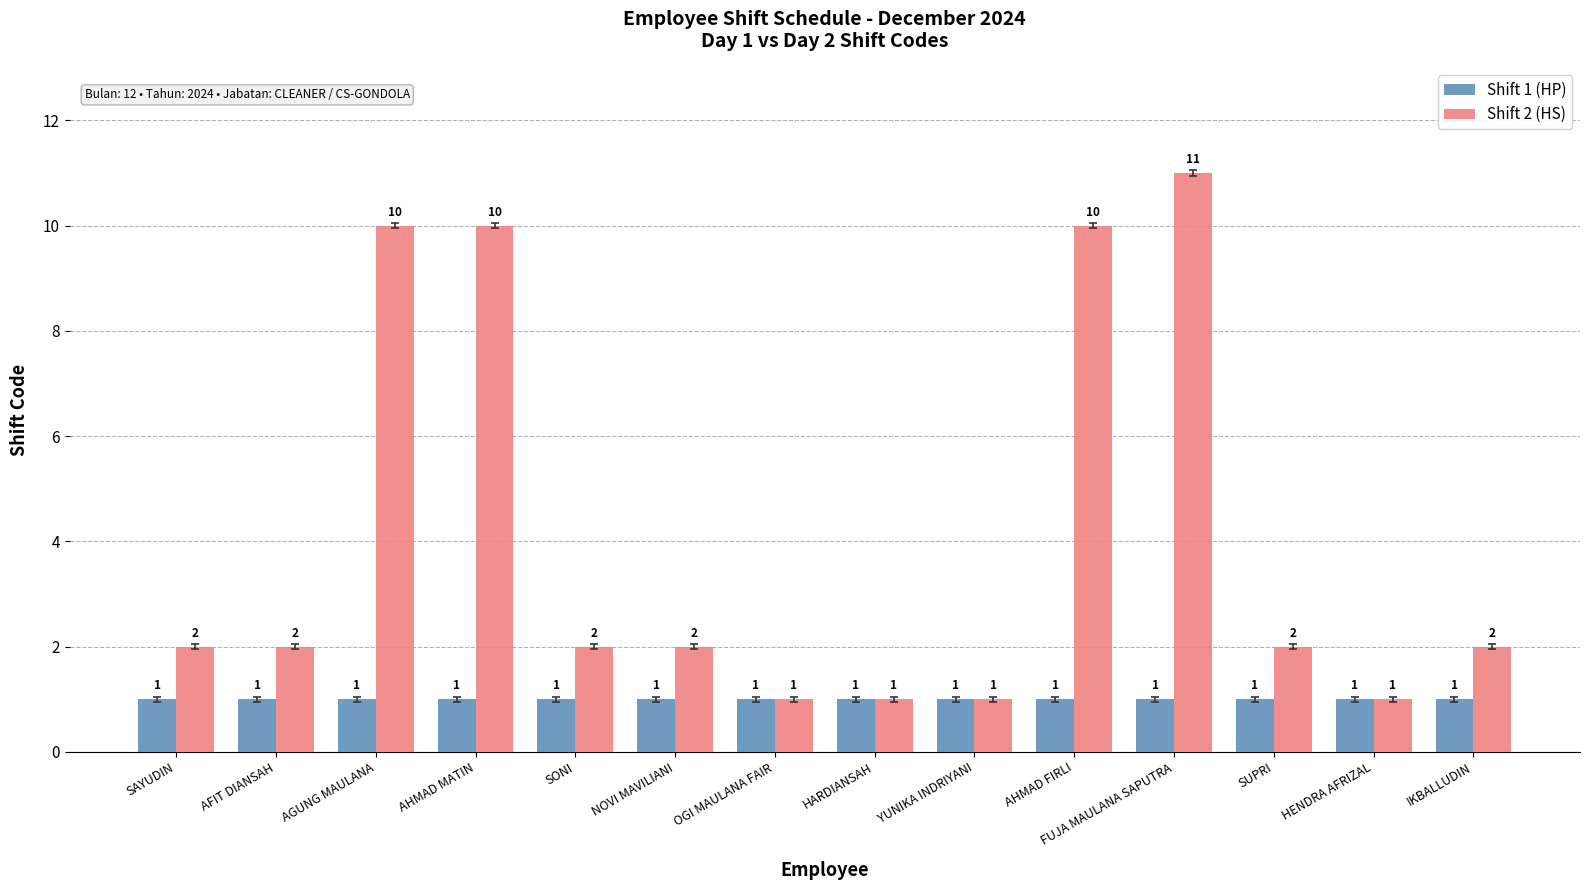

What is the sum of the Shift 1 (HP) values at AGUNG MAULANA and HENDRA AFRIZAL?

2